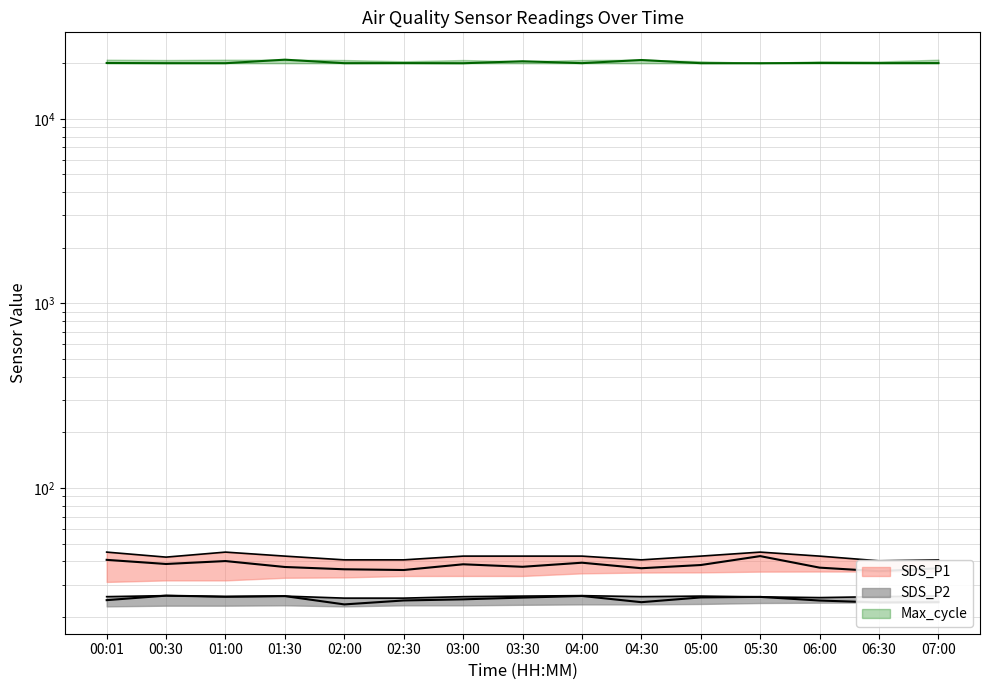

True or false: SDS_P2 and Max_cycle intersect in this chart.

False